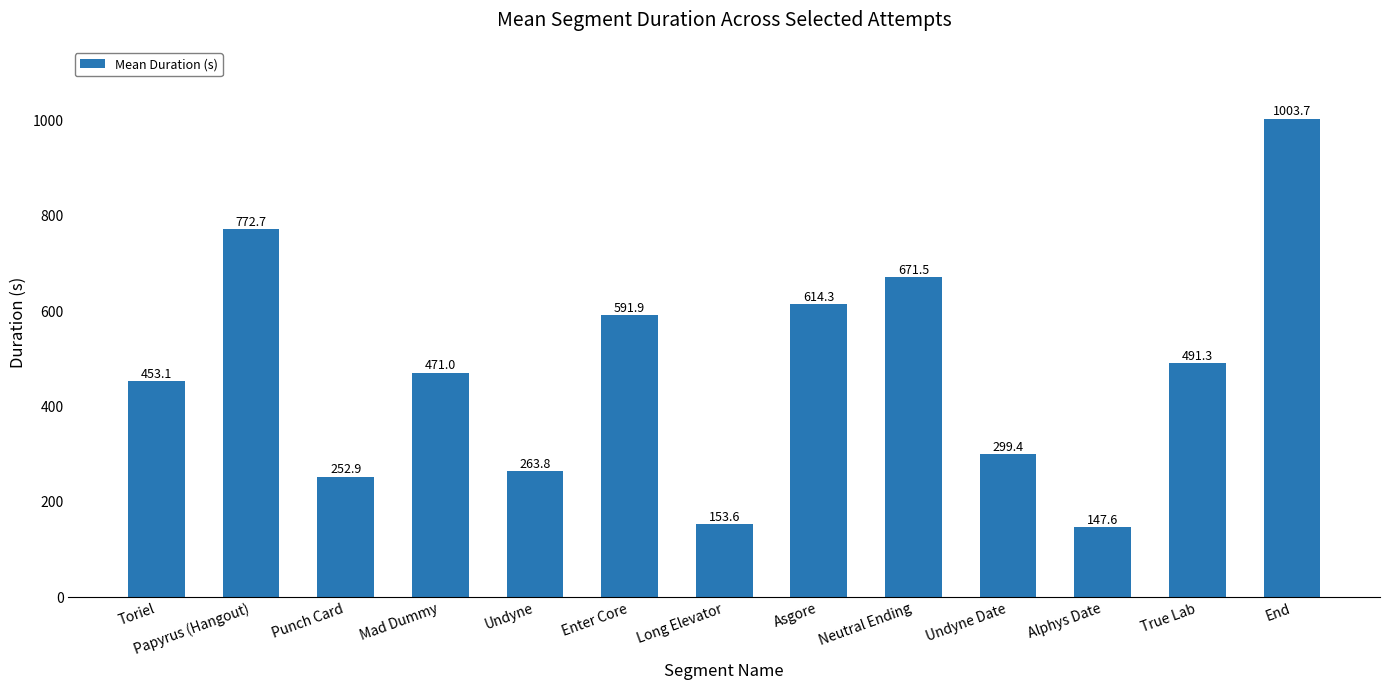

Read the value at Mad Dummy.

471.0